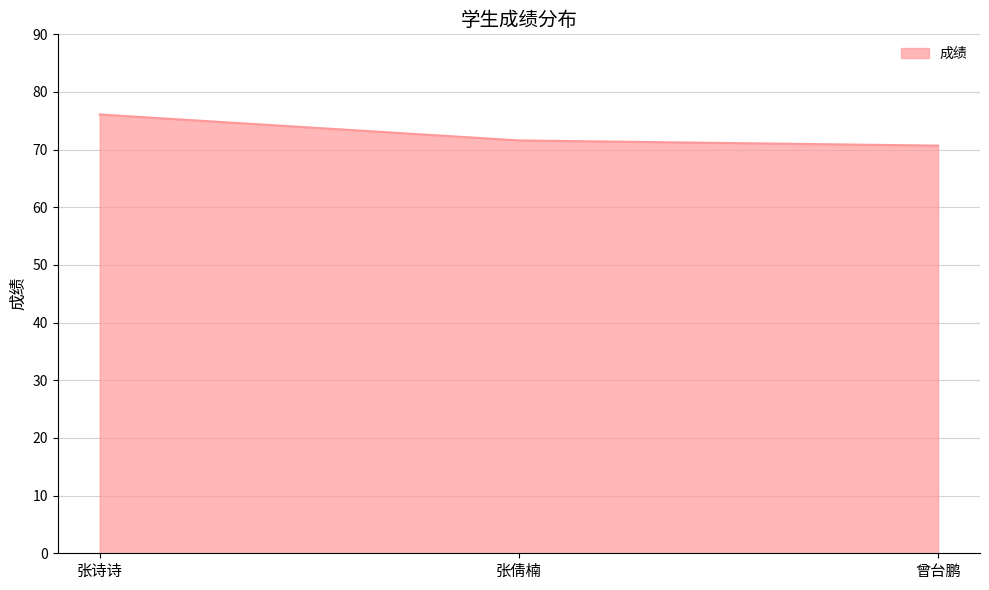

What position from the right is 曾台鹏?

1